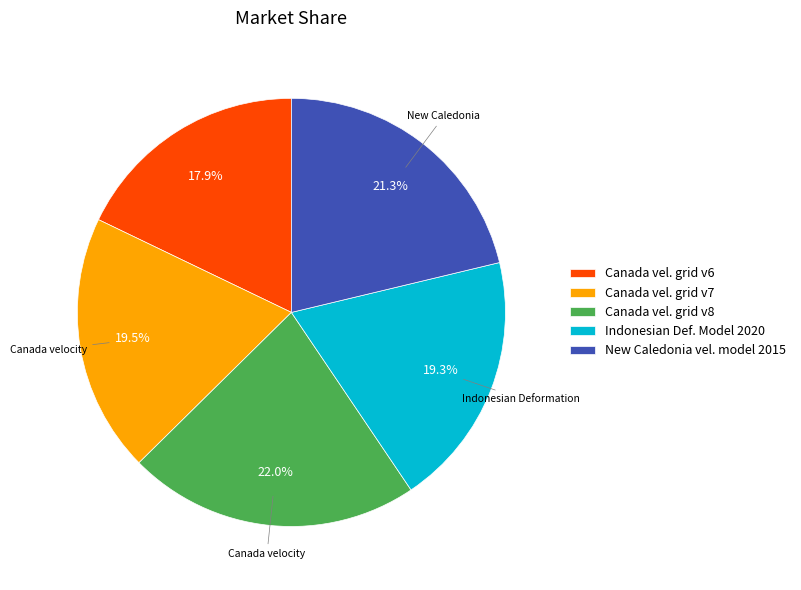

Is the sum of Canada vel. grid v6 and Indonesian Def. Model 2020 greater than half?

No